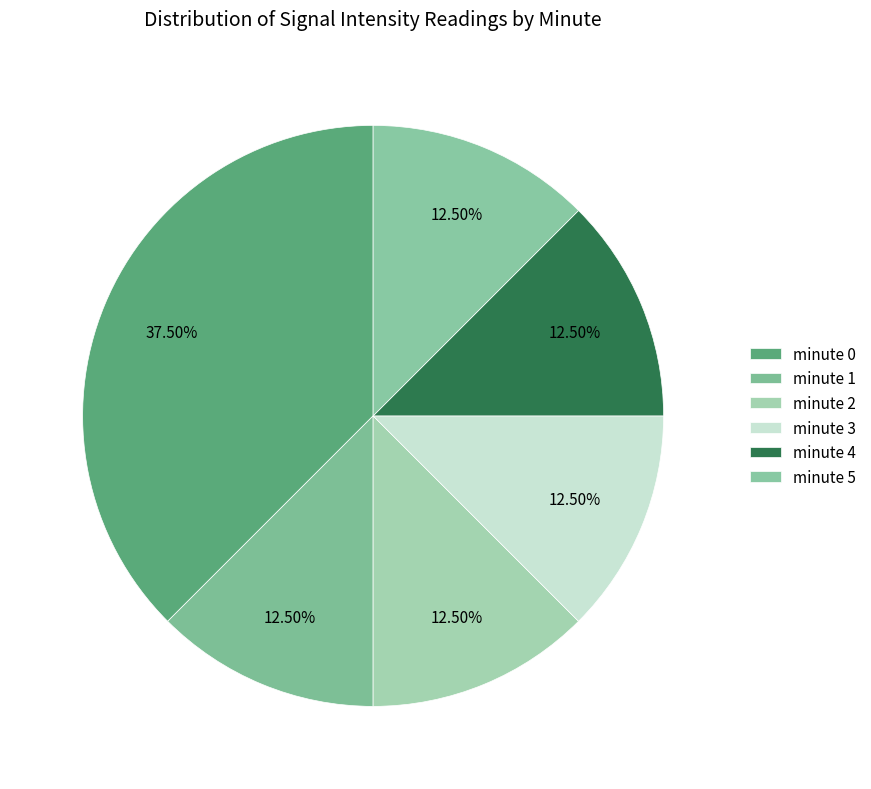

Approximately how many times larger is the value at minute 5 compared to minute 4?

1.0